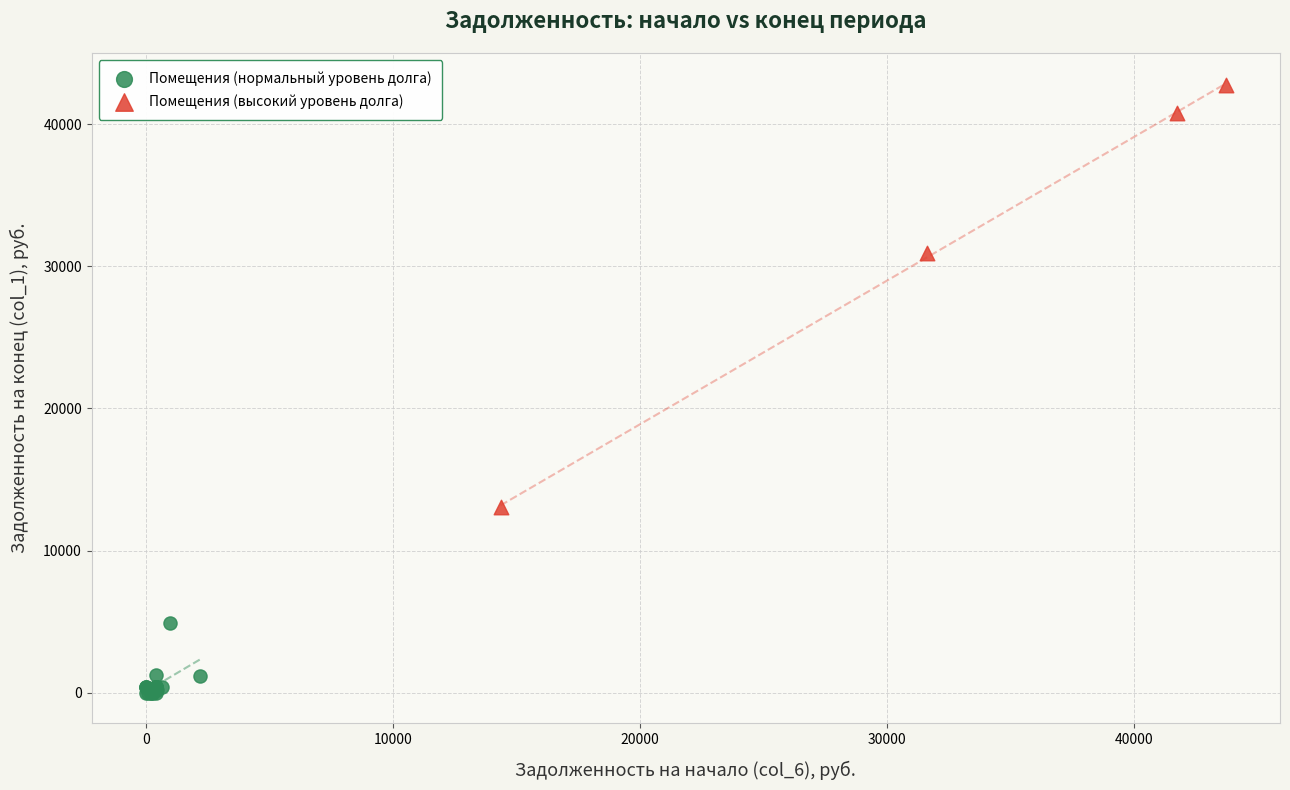

Which series has the largest Y range (max minus min)?

Помещения (высокий уровень долга)